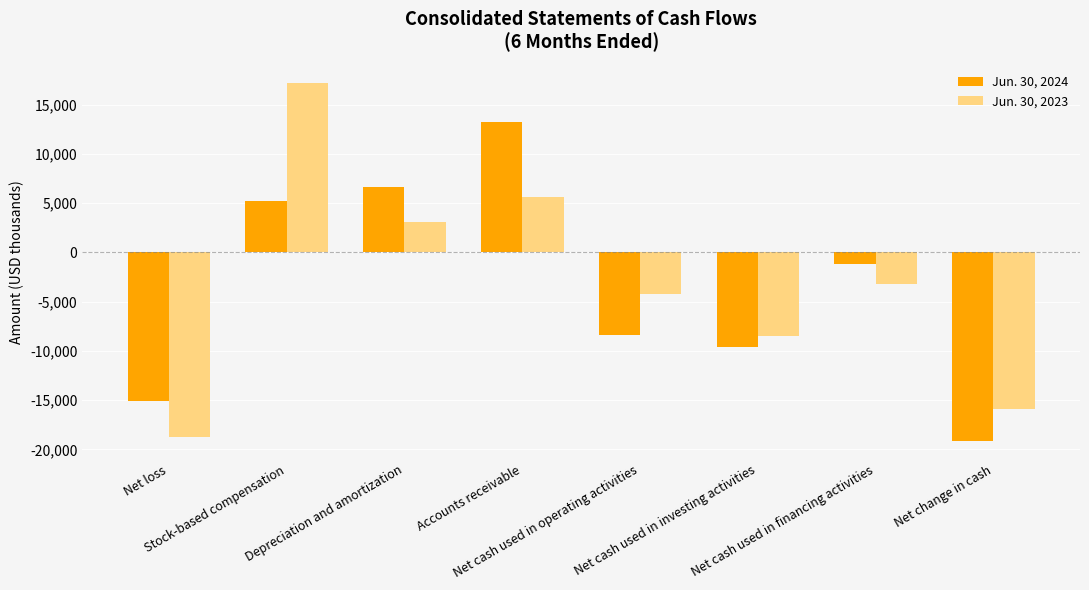

Count the number of categories in the chart.

8